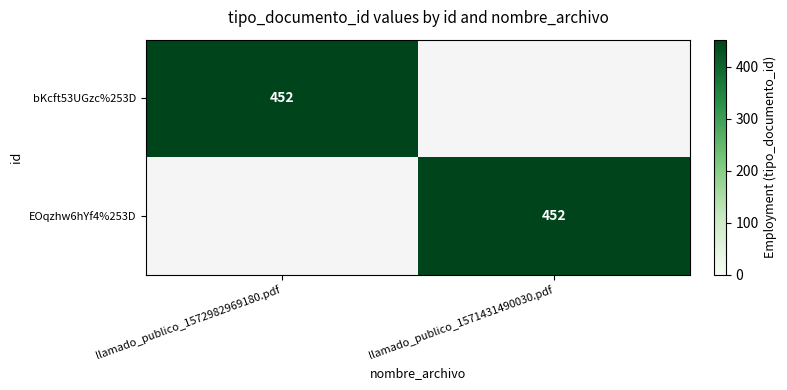

Is it true that bKcft53UGzc%253D equals 452 at llamado_publico_1572982969180.pdf?

True